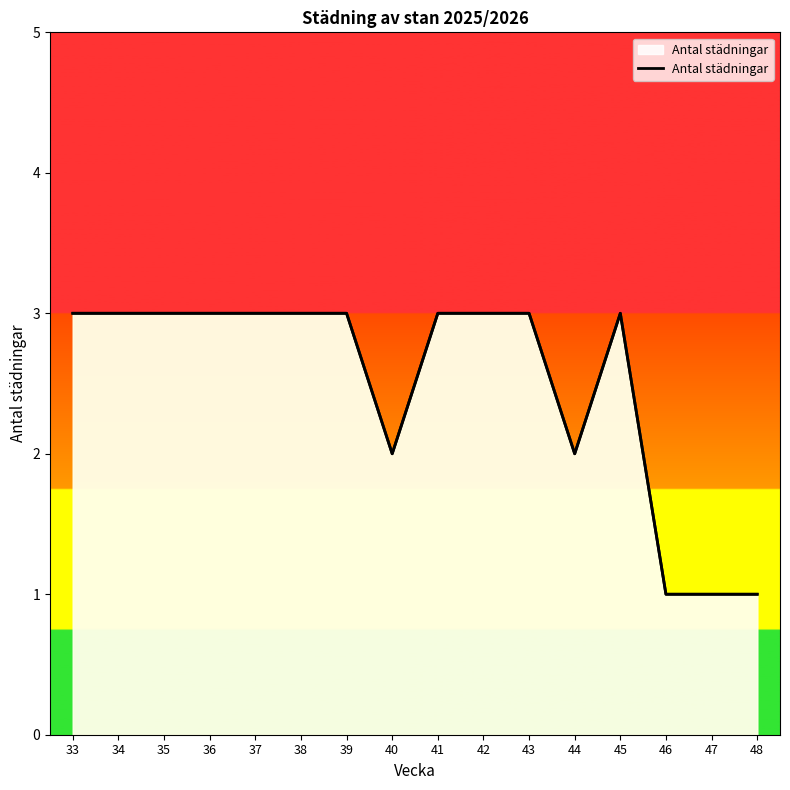

Count the number of data series in this chart.

1